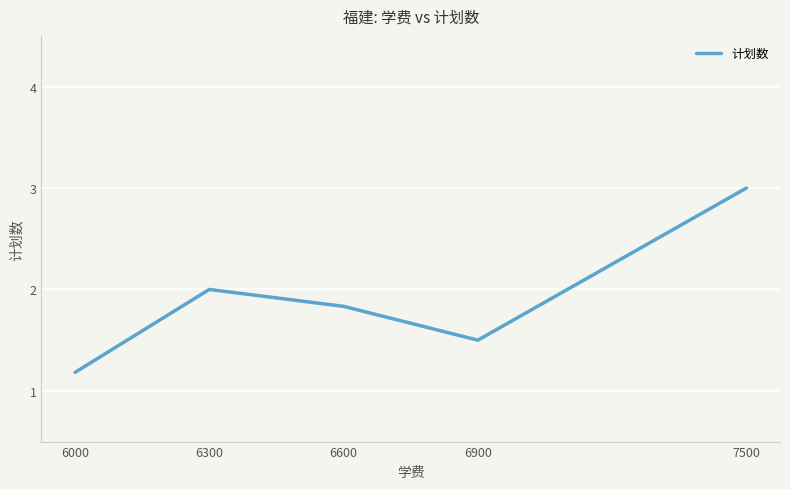

What is the difference between the second highest and second lowest values?

0.5